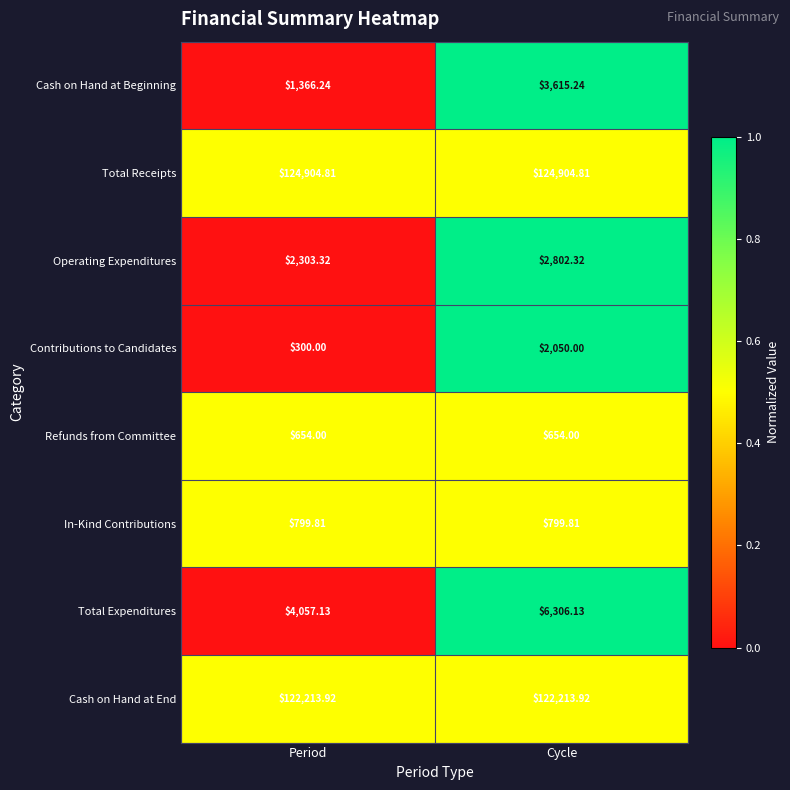

Where does the Cash on Hand at Beginning series first go above 3615?

Cycle